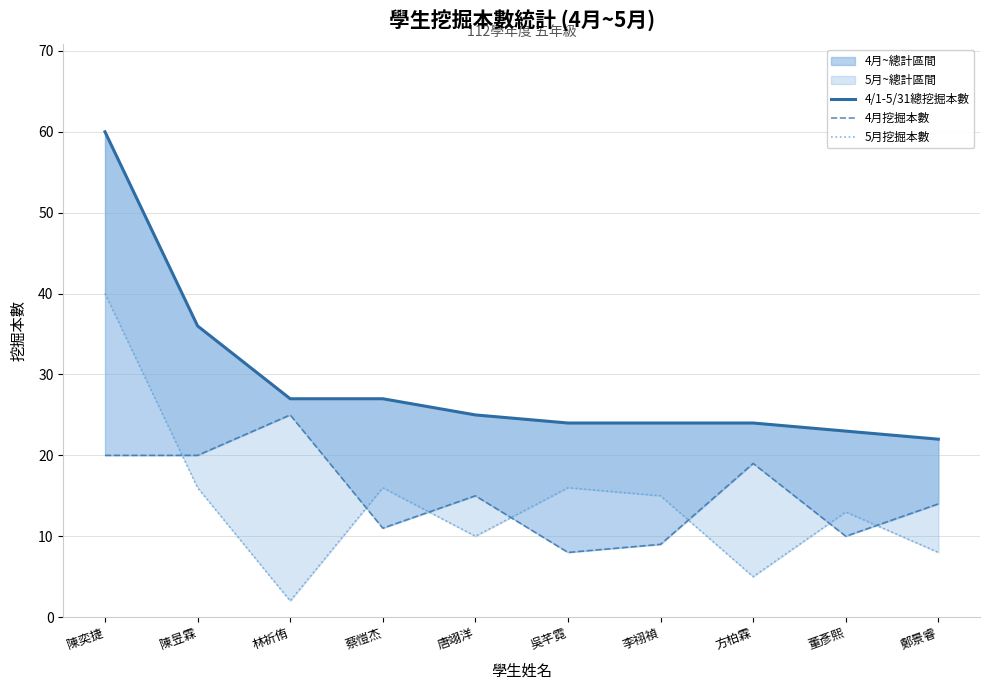

What is the sum of all 5月挖掘本數 values?

141